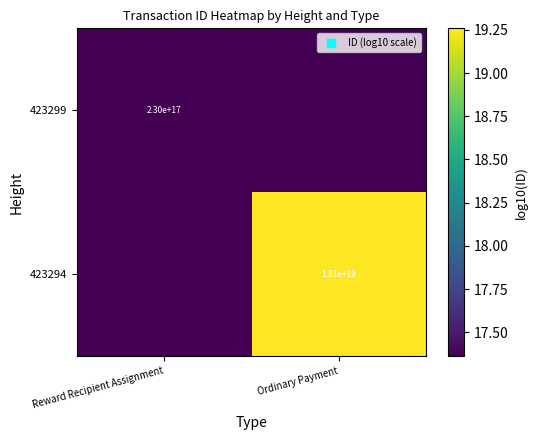

What is the sum of the 423294 values at Reward Recipient Assignment and Ordinary Payment?

36.6